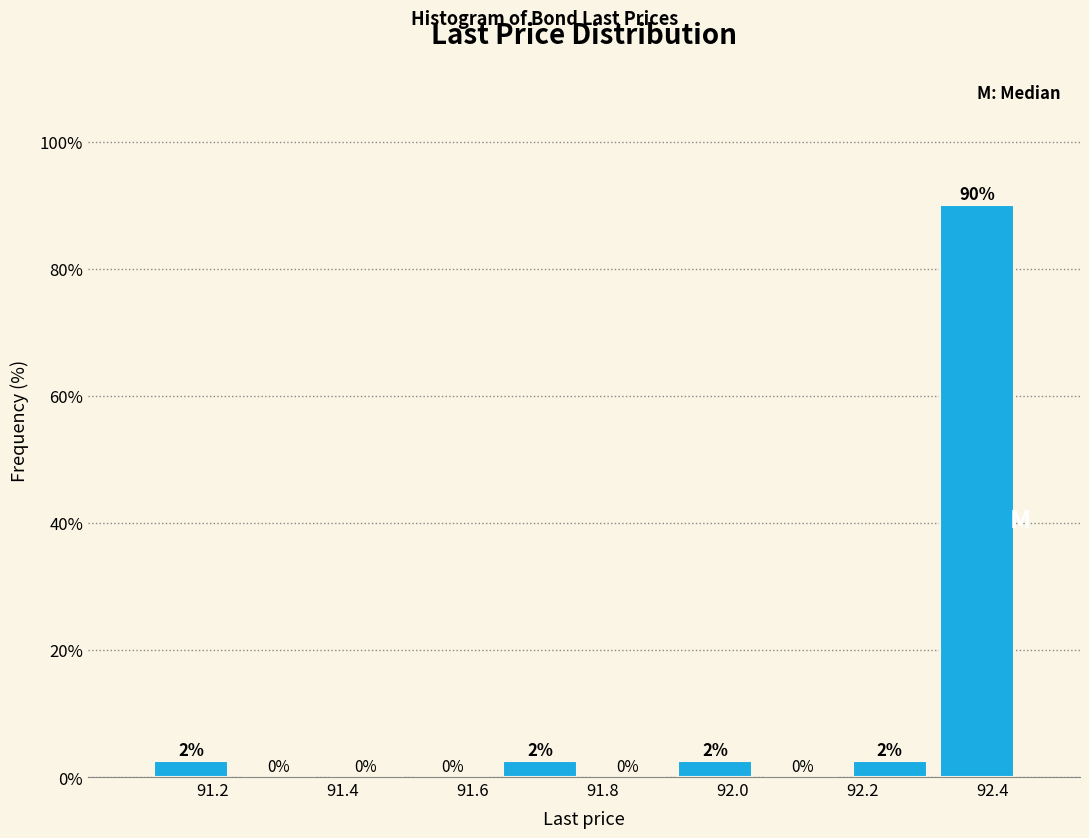

Over which range of the x-axis is the bar tallest?

92.30 to 92.44